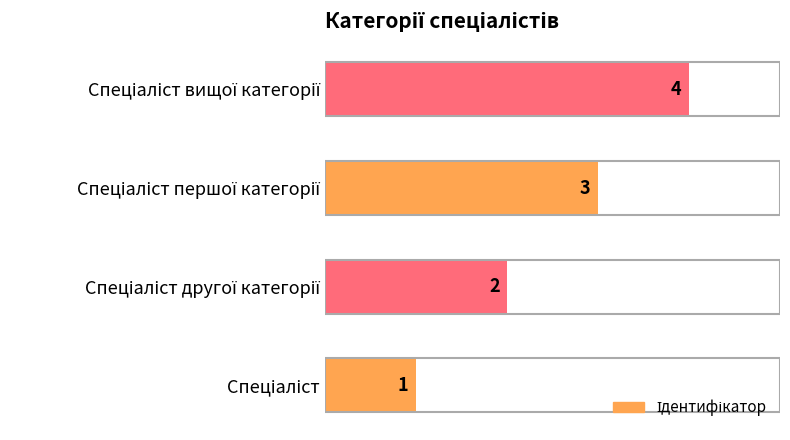

Count the values in the range 2 to 4.

3